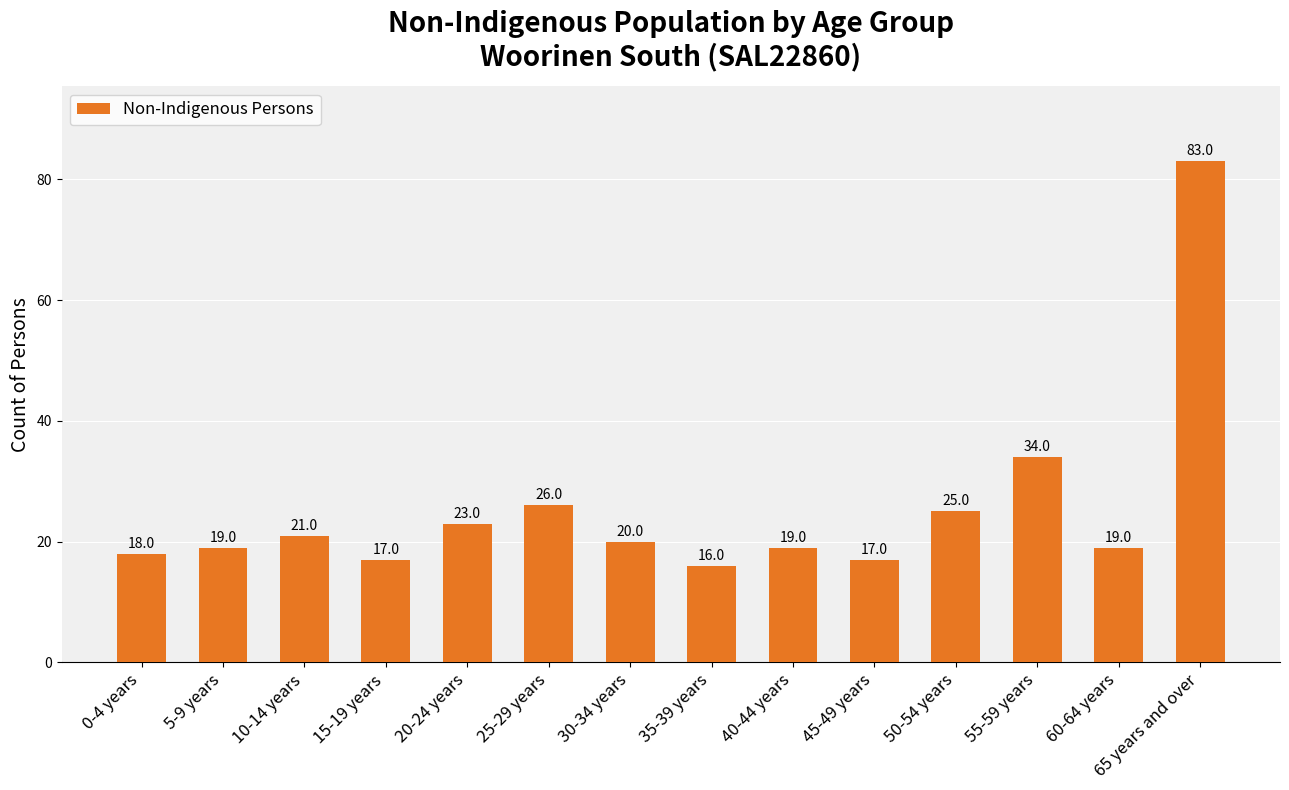

What is the sum of all values?

357